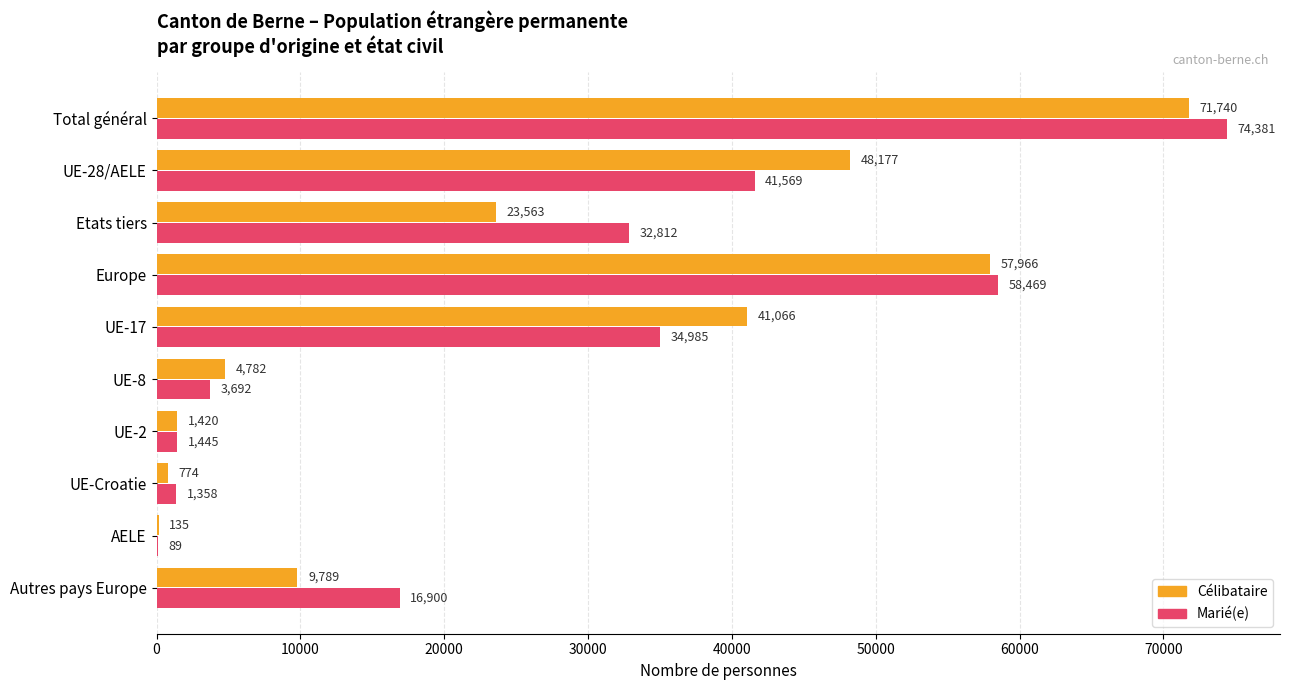

Which series changed the most between UE-28/AELE and AELE?

Célibataire